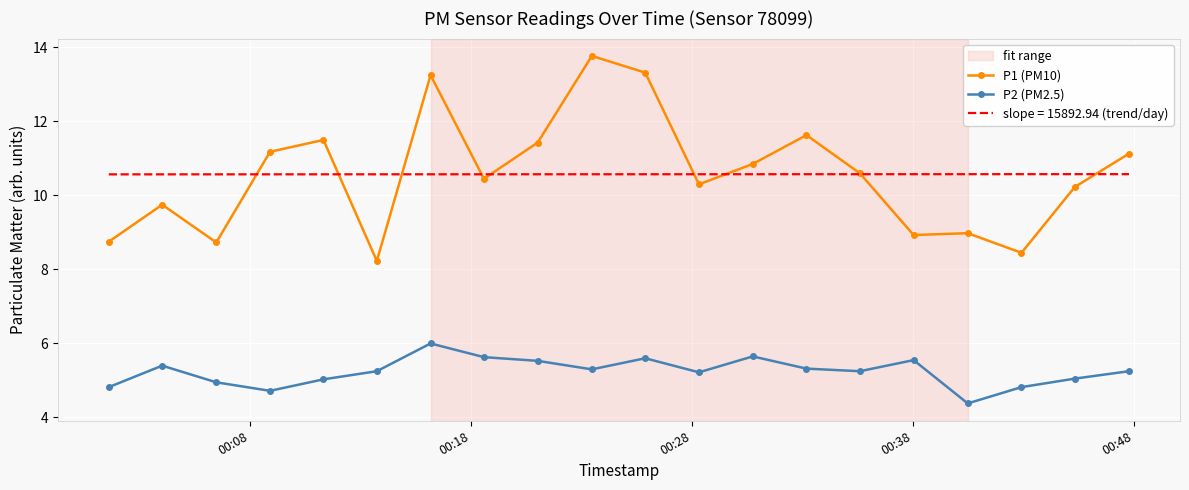

Rank the series by their maximum value, from lowest to highest.

P2 (PM2.5), slope = 15892.94 (trend/day), P1 (PM10)